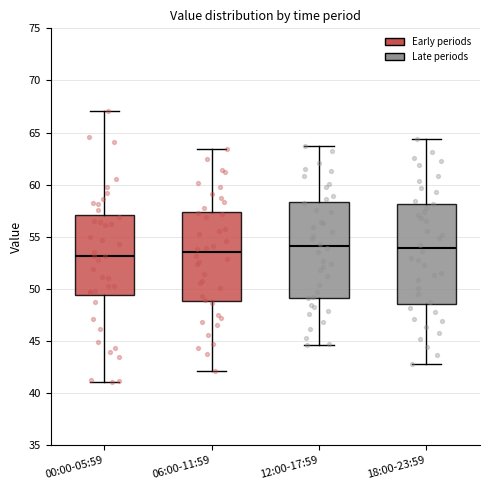

Where is the lower edge of the box for 12:00-17:59 on the y-axis? The values are not printed on the chart, so give them approximately, as read against the axis.

49.0